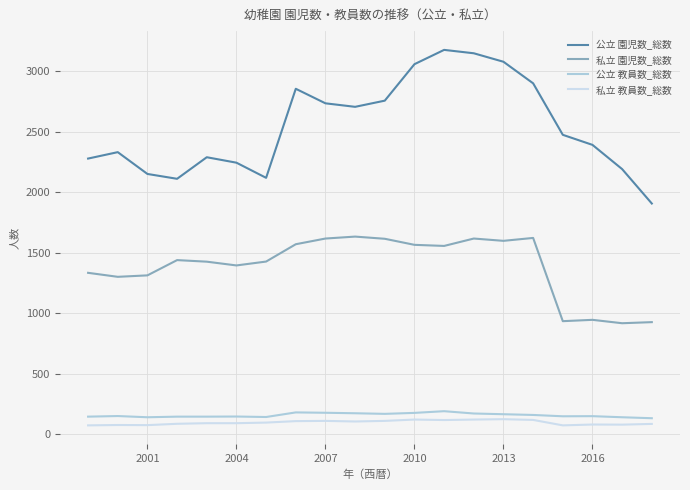

Which series has the largest total across all categories?

公立 園児数_総数